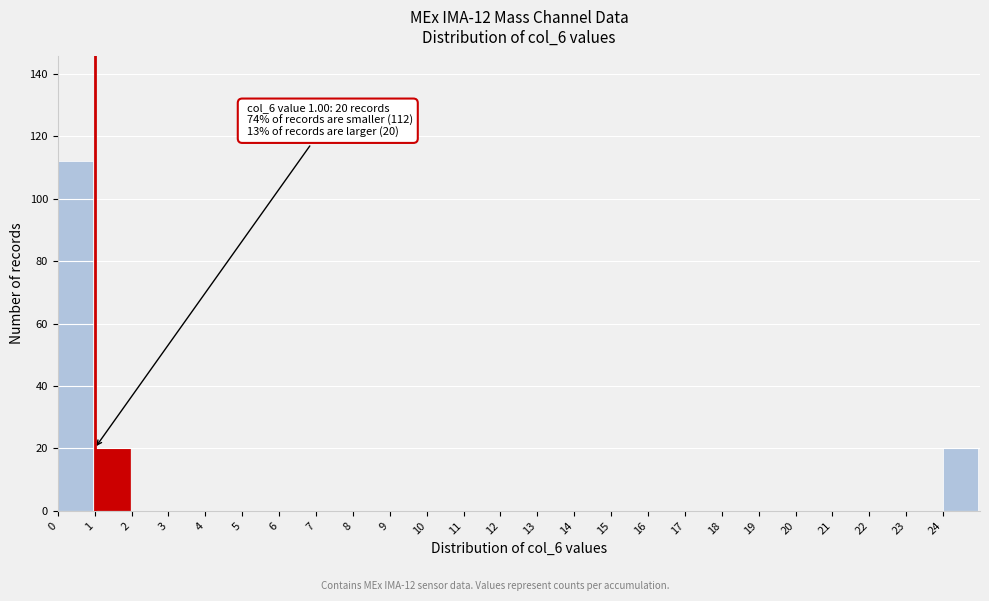

Which range on the x-axis has the tallest bar?

0 to 1